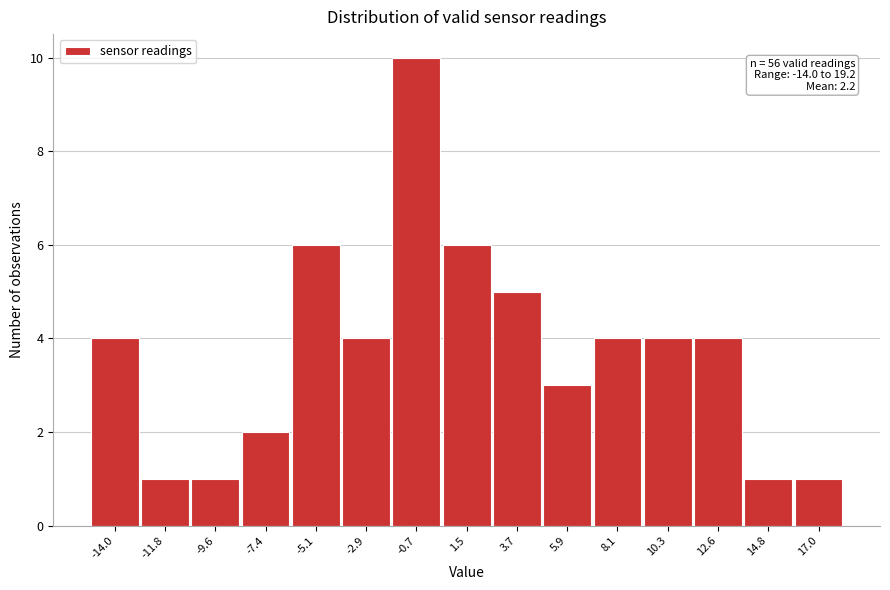

Reading right to left, what are all the values shown in this chart?

17.0=1	14.8=1	12.6=4	10.3=4	8.1=4	5.9=3	3.7=5	1.5=6	-0.7=10	-2.9=4	-5.1=6	-7.4=2	-9.6=1	-11.8=1	-14.0=4